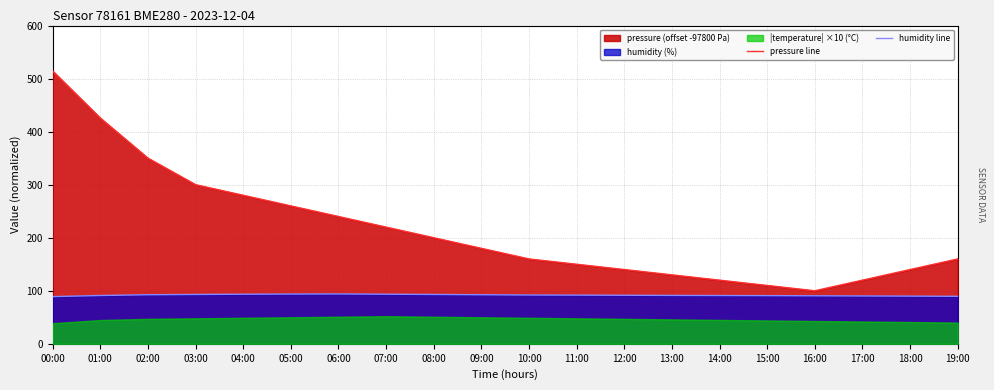

How many interior local peaks does the humidity line series have?

1